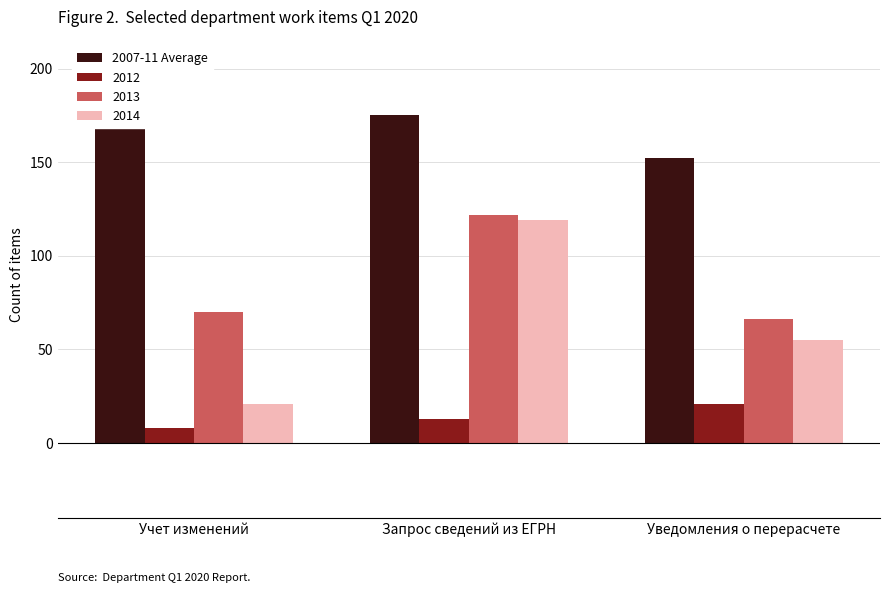

Which category has the lowest value across all series?

Уведомления о перерасчете